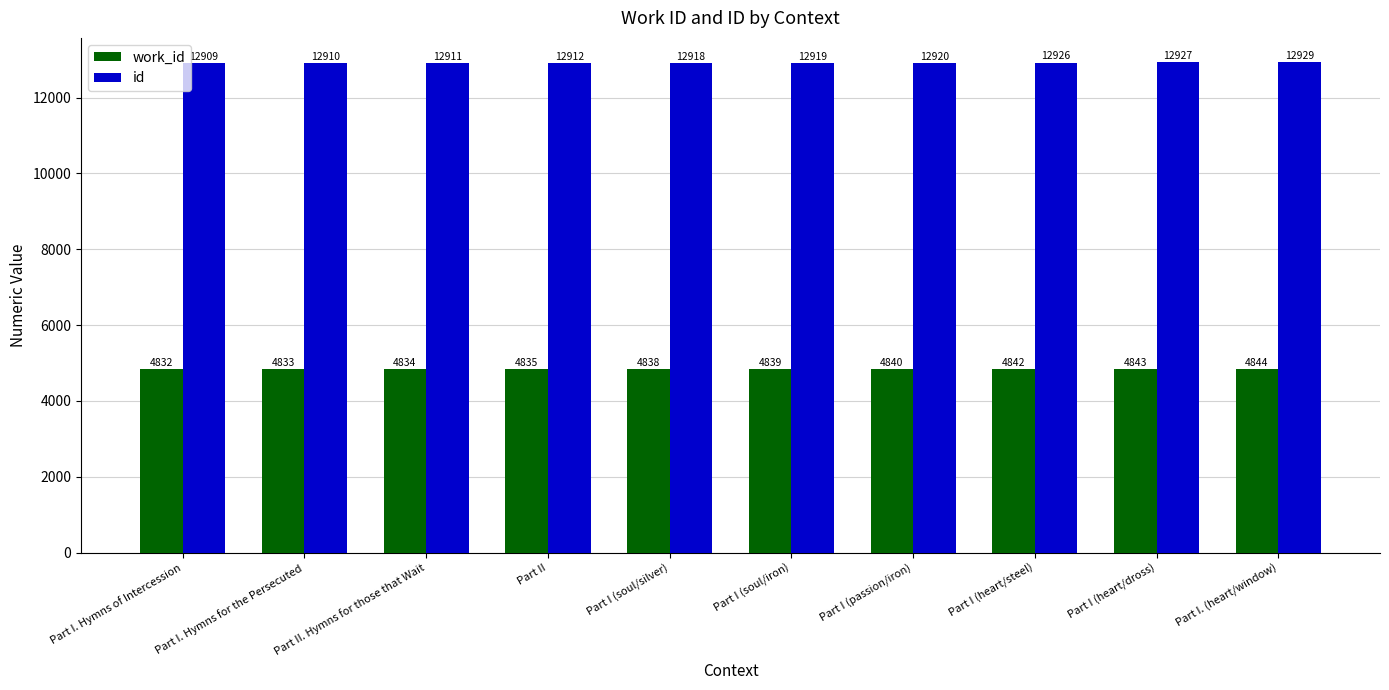

What is the sum of the id values at Part I. Hymns of Intercession and Part II. Hymns for those that Wait?

25820